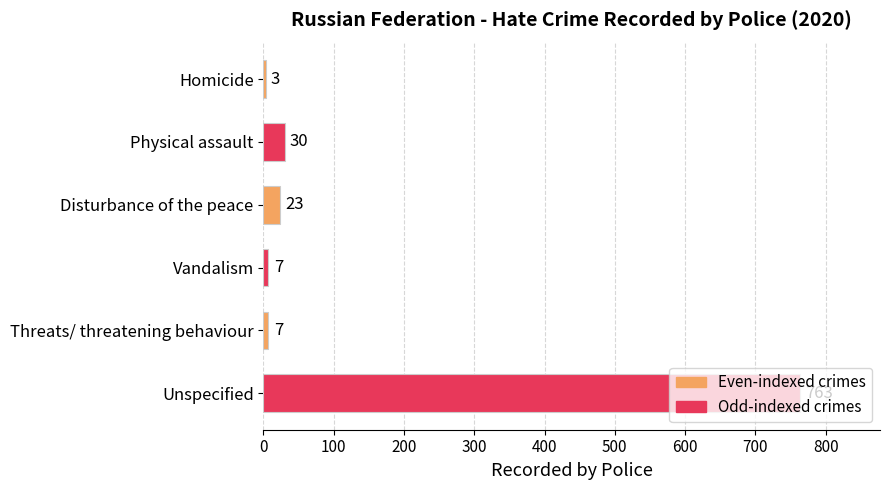

Where is the data nearest to the value 383?

Physical assault